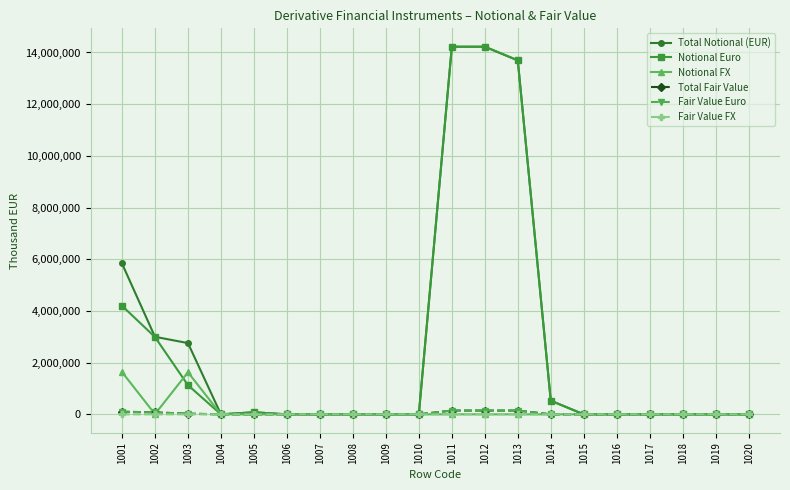

At how many categories does at least one series exceed 2211919?

6